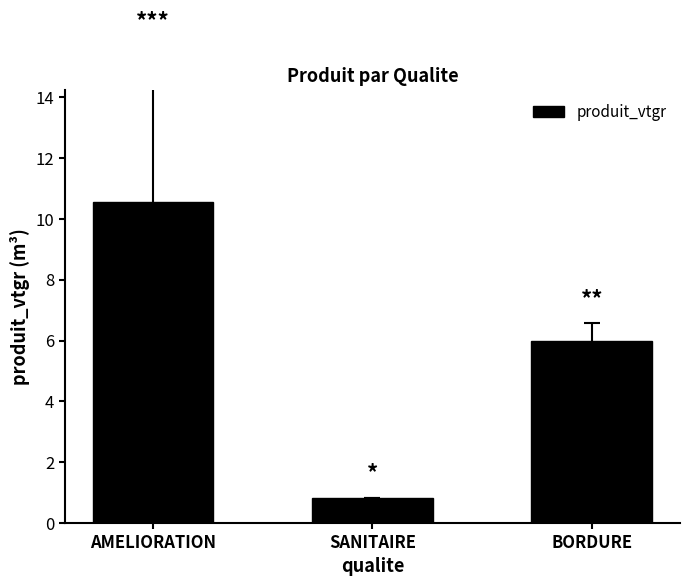

The chart shows a value of 17.1 at AMELIORATION. True or false?

False